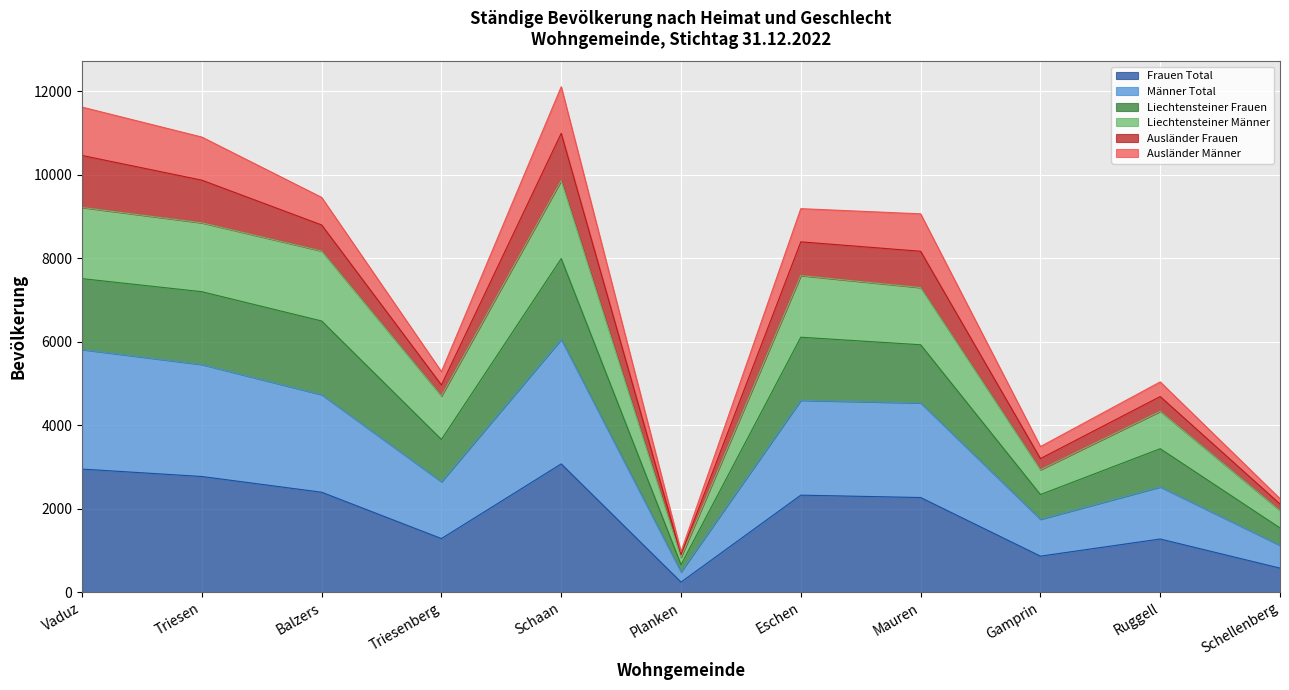

What is the total value across all series at Schaan?

12110